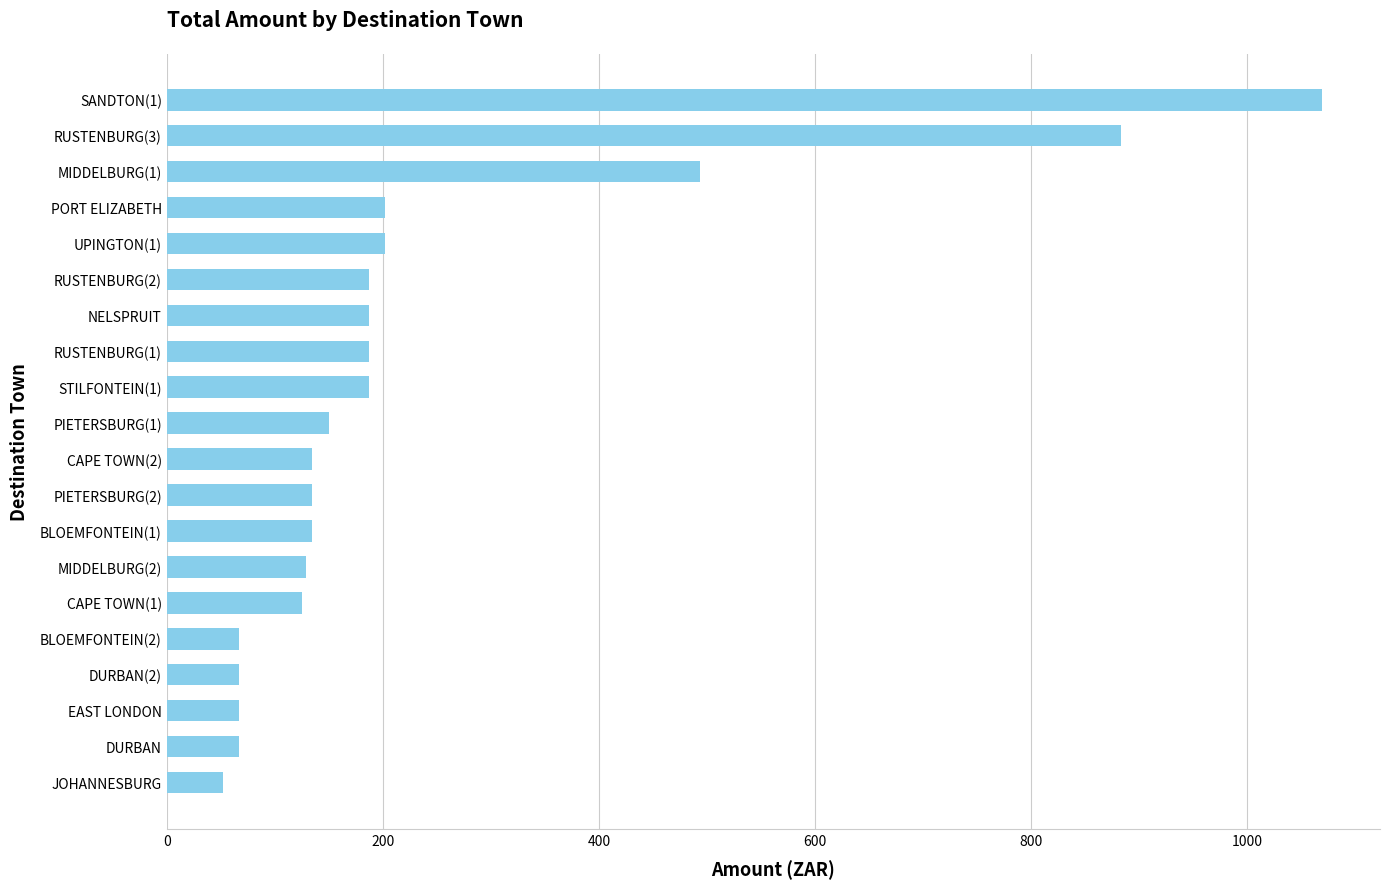

What is the sum of all values?

4722.3